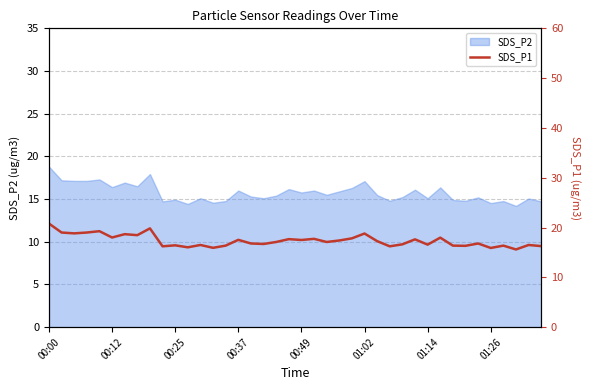

What is the value of the 4th point from the left?

19.0